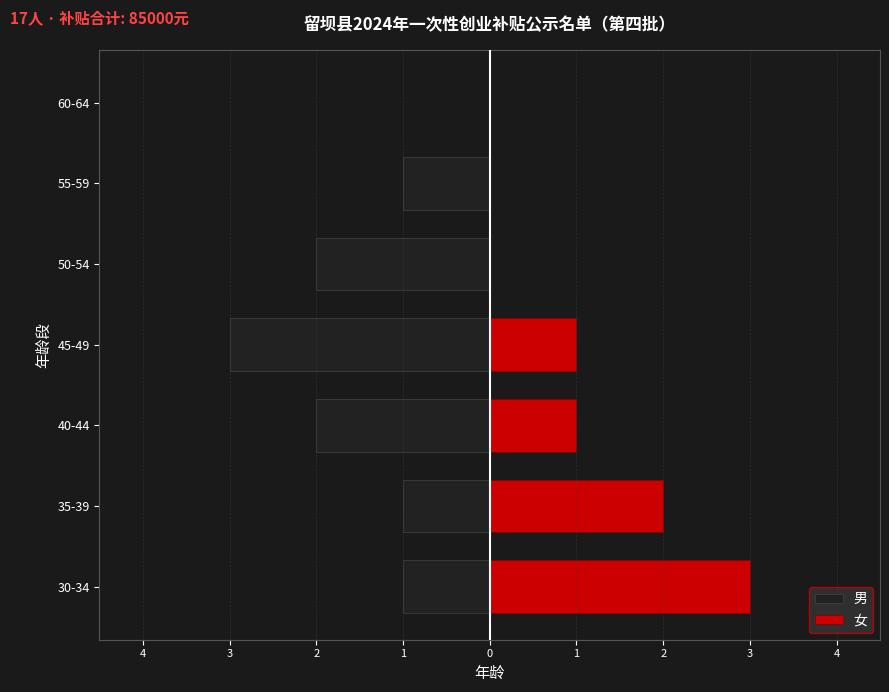

Which series changed the most between 50-54 and 55-59?

男